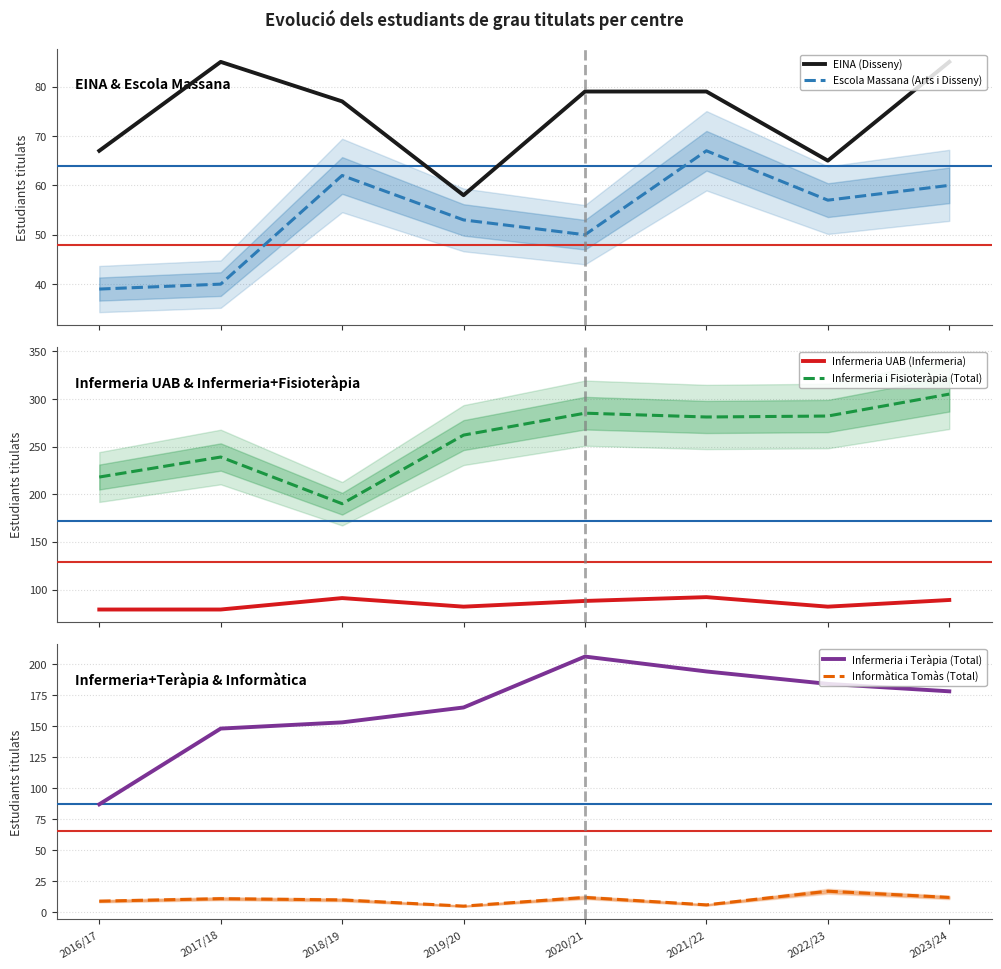

What are all the series names shown in the legend?

EINA (Disseny), Escola Massana (Arts i Disseny), Infermeria UAB (Infermeria), Infermeria i Fisioteràpia (Total), Infermeria i Teràpia (Total), Informàtica Tomàs (Total)